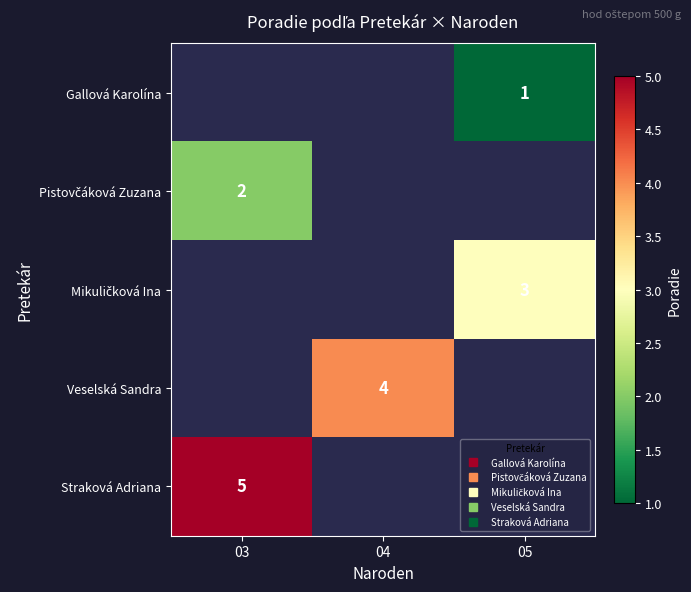

Rank the series by their average value, from lowest to highest.

Gallová Karolína, Pistovčáková Zuzana, Mikuličková Ina, Veselská Sandra, Straková Adriana